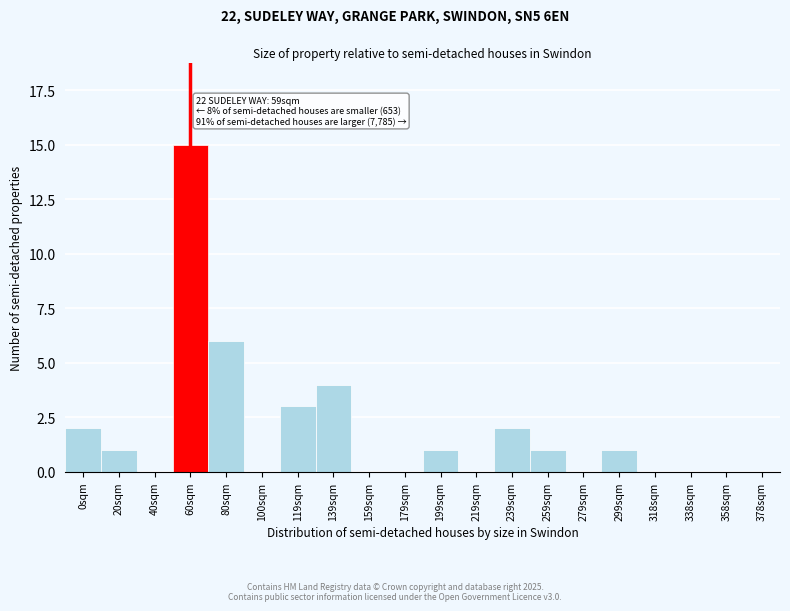

Reading left to right, extract all data points from this chart.

0sqm=2	20sqm=1	40sqm=0	60sqm=15	80sqm=6	100sqm=0	119sqm=3	139sqm=4	159sqm=0	179sqm=0	199sqm=1	219sqm=0	239sqm=2	259sqm=1	279sqm=0	299sqm=1	318sqm=0	338sqm=0	358sqm=0	378sqm=0